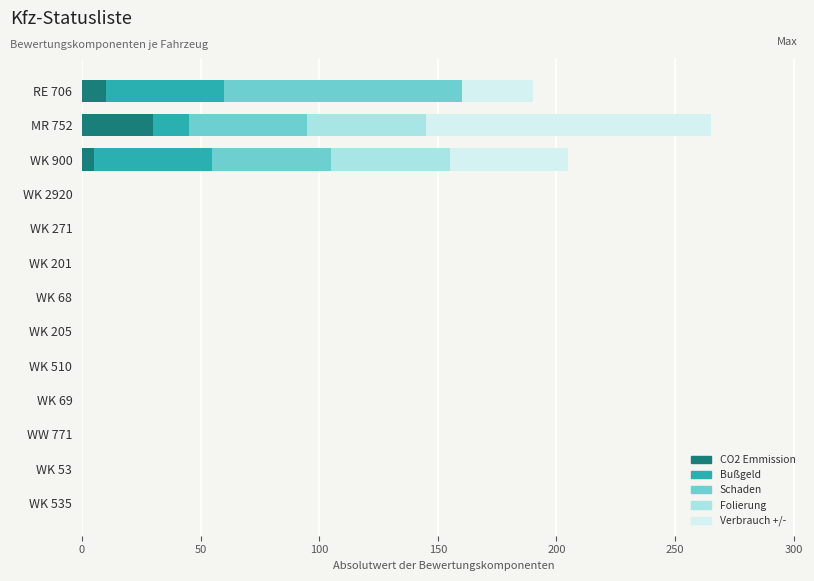

What is the total value across all series at RE 706?

190